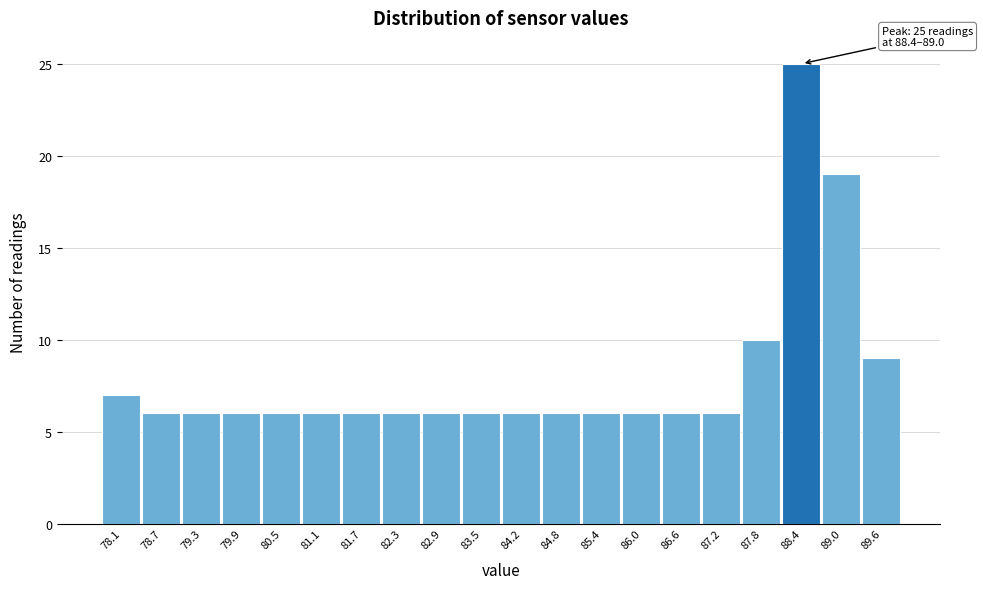

Reading left to right, what are all the values shown in this chart?

78.1=7	78.7=6	79.3=6	79.9=6	80.5=6	81.1=6	81.7=6	82.3=6	82.9=6	83.5=6	84.2=6	84.8=6	85.4=6	86.0=6	86.6=6	87.2=6	87.8=10	88.4=25	89.0=19	89.6=9